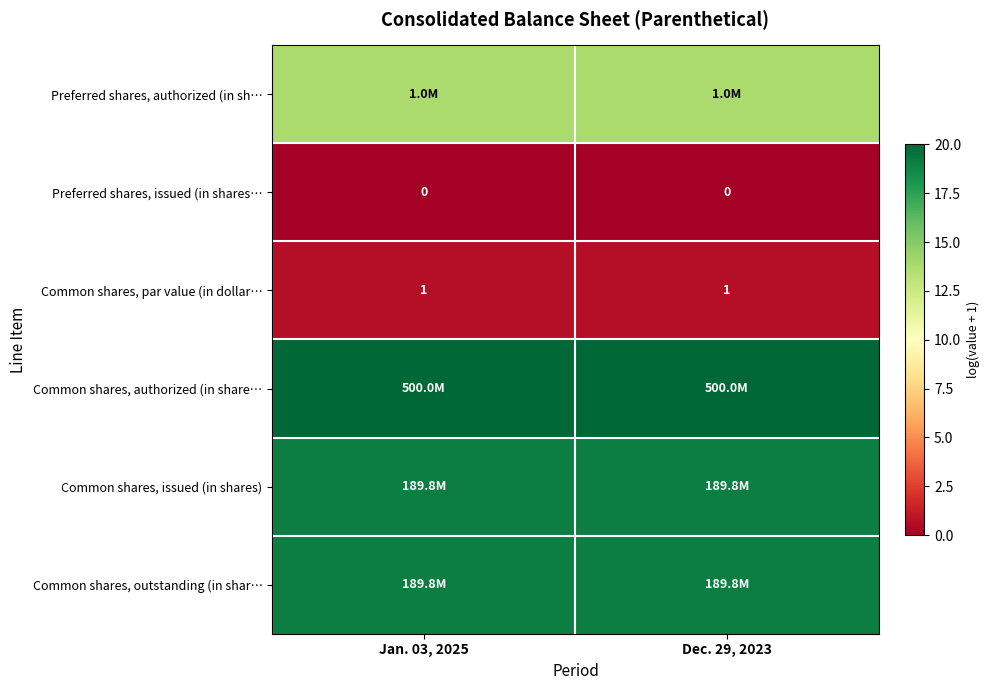

What is the minimum value for Common shares, issued (in shares)?

19.1